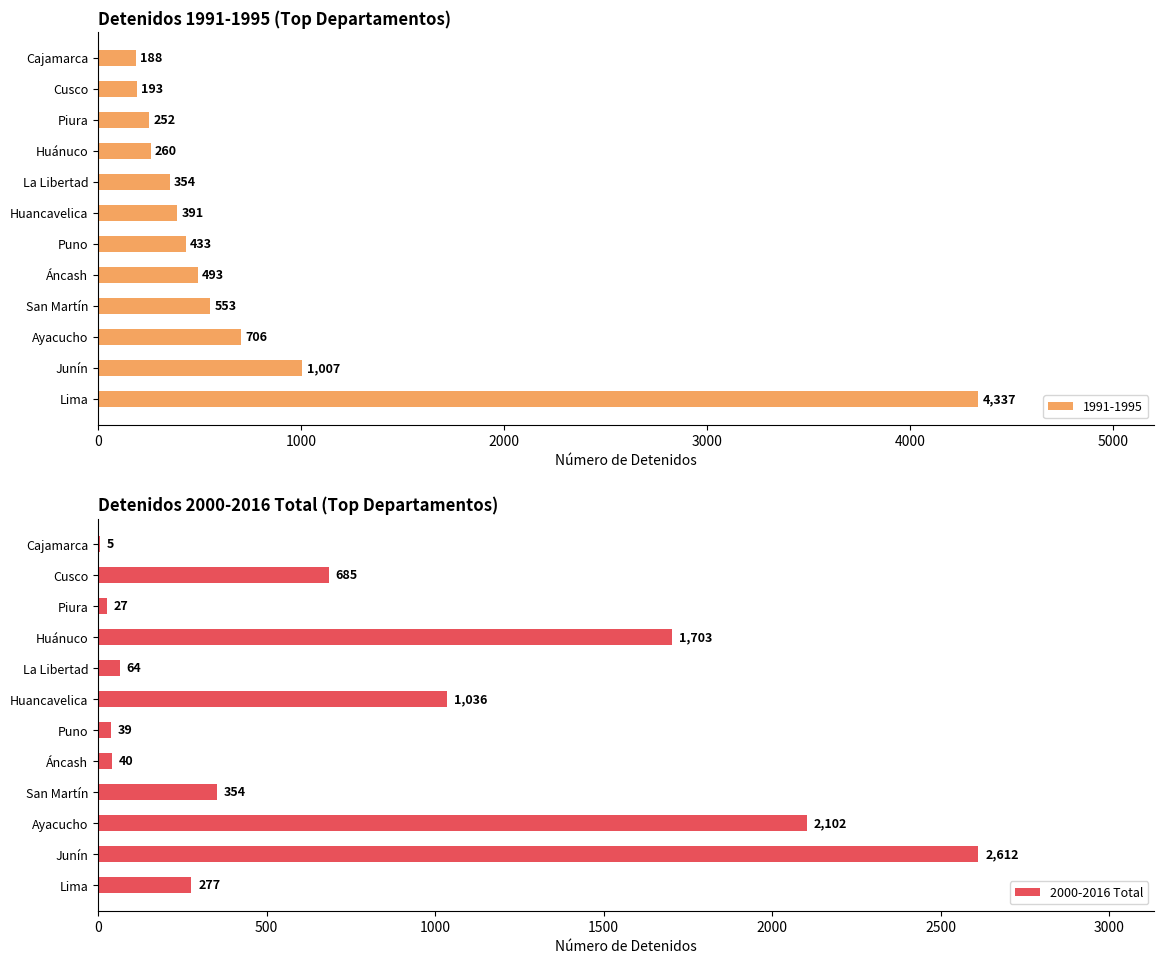

What is the maximum value for 2000-2016 Total?

2612